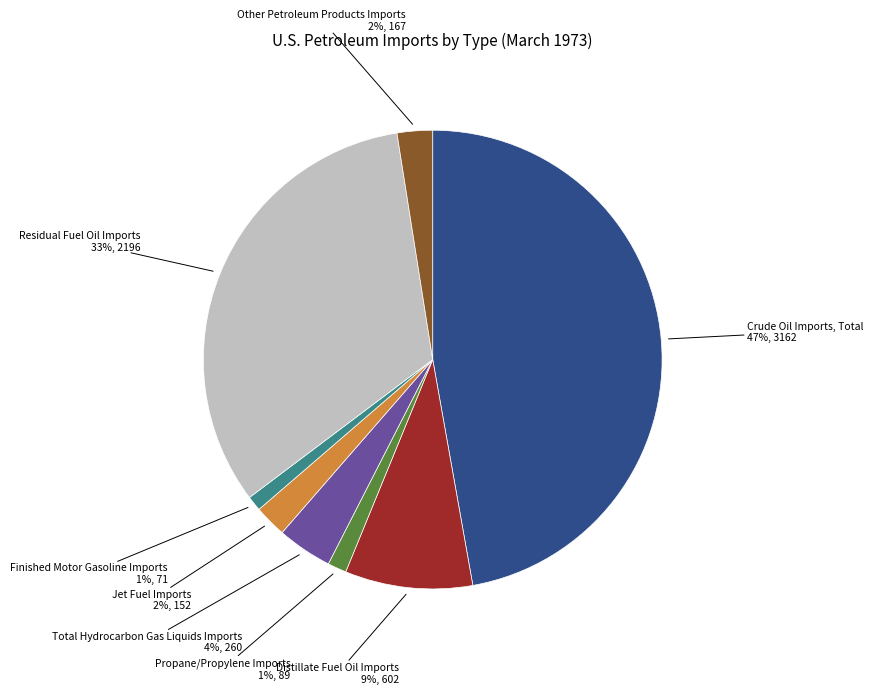

Does Other Petroleum Products Imports represent more than half of the total?

No